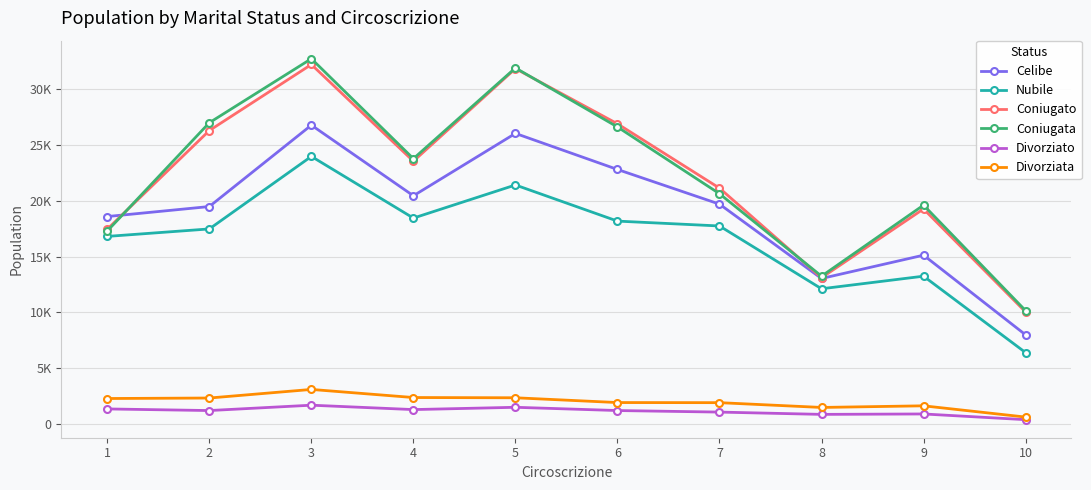

What are all the series names shown in the legend?

Celibe, Nubile, Coniugato, Coniugata, Divorziato, Divorziata